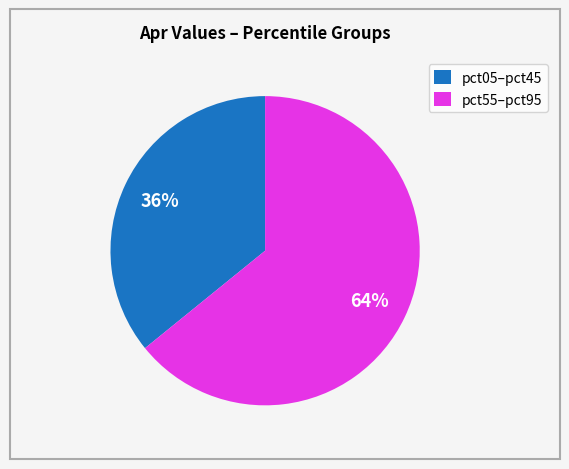

Rank the categories by value from lowest to highest.

pct05–pct45, pct55–pct95